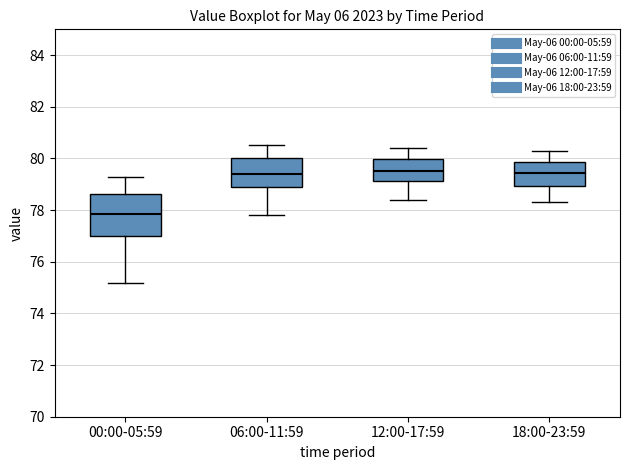

Where does the lower whisker of the box for 06:00-11:59 end on the y-axis? The values are not printed on the chart, so give them approximately, as read against the axis.

77.8